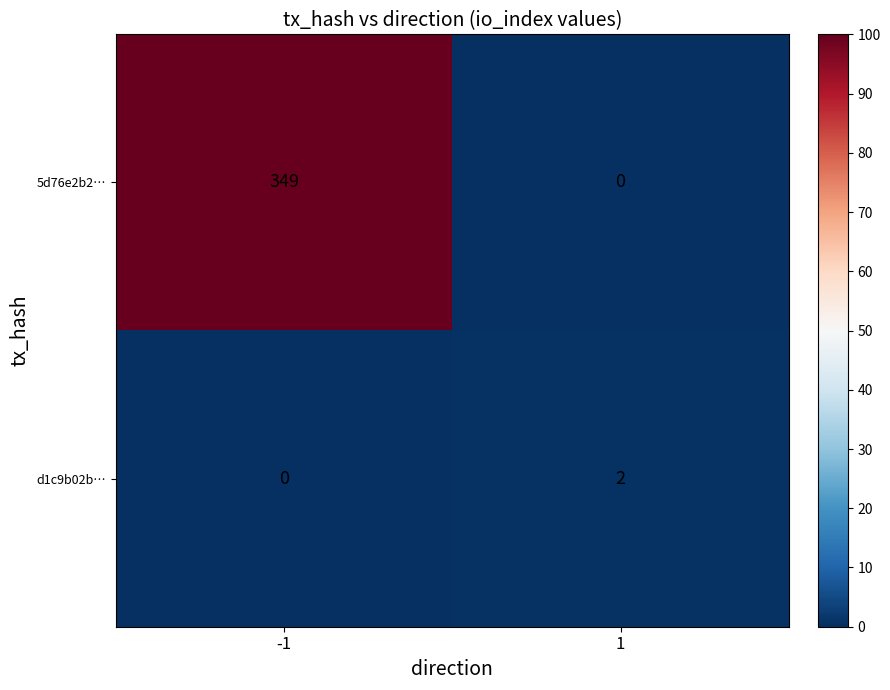

The value of d1c9b02b… at 1 is 1. True or false?

False